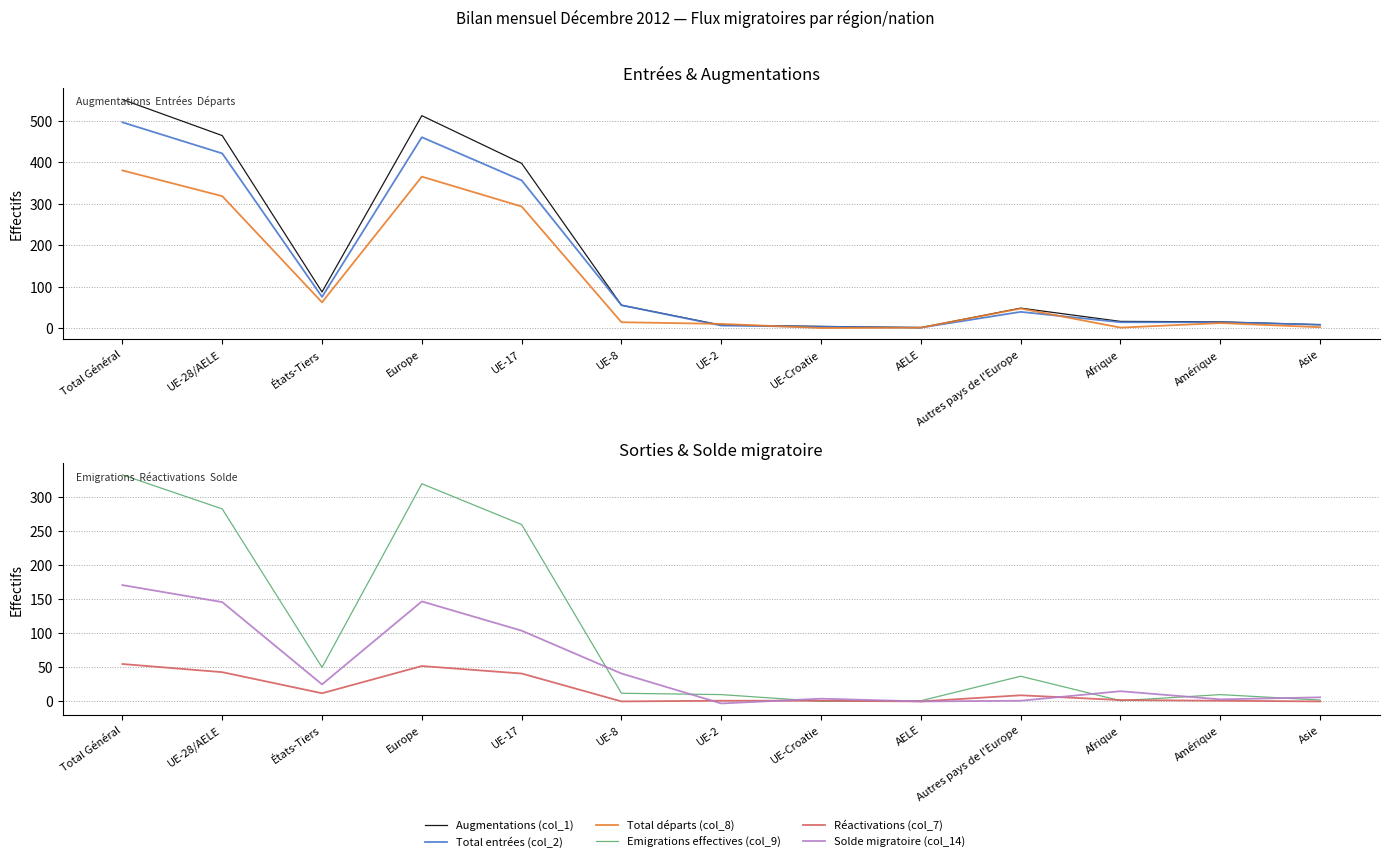

What position from the left is UE-Croatie?

8